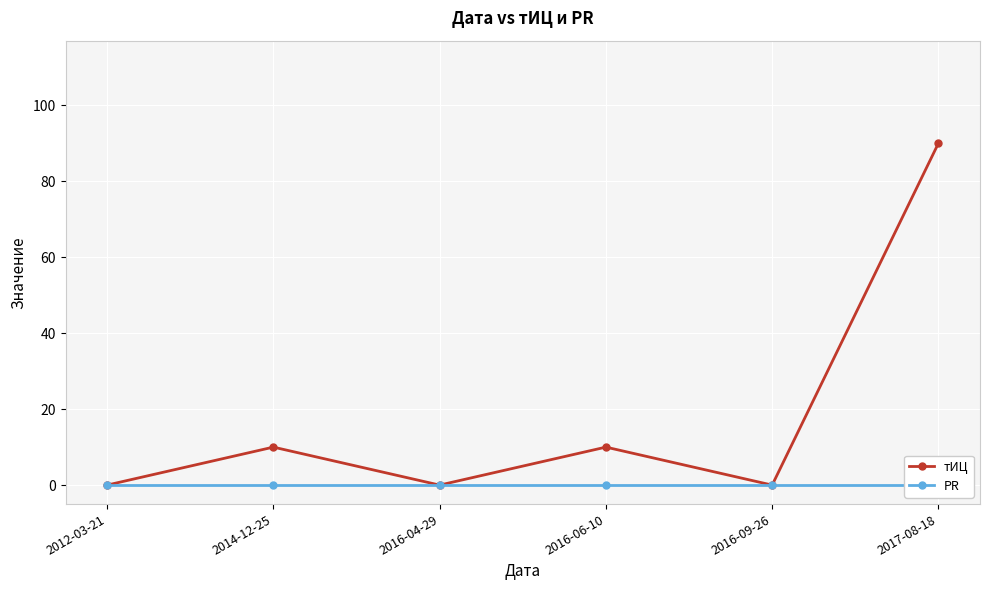

True or false: PR and тИЦ intersect in this chart.

False